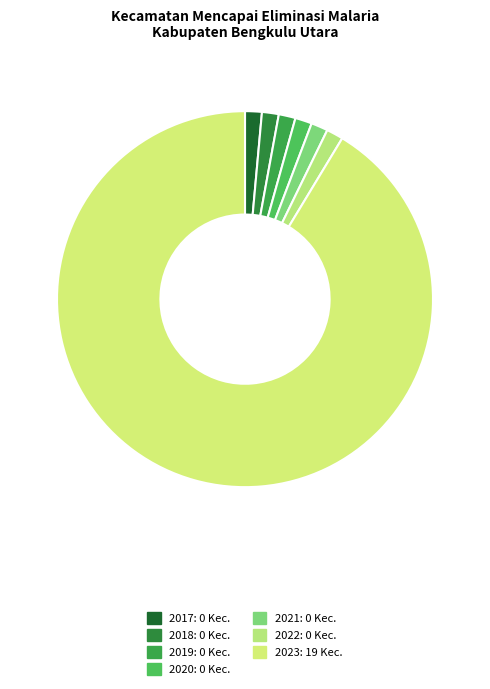

To the nearest percent, what is the difference between the 2023 and 2020 slice percentages?

100%